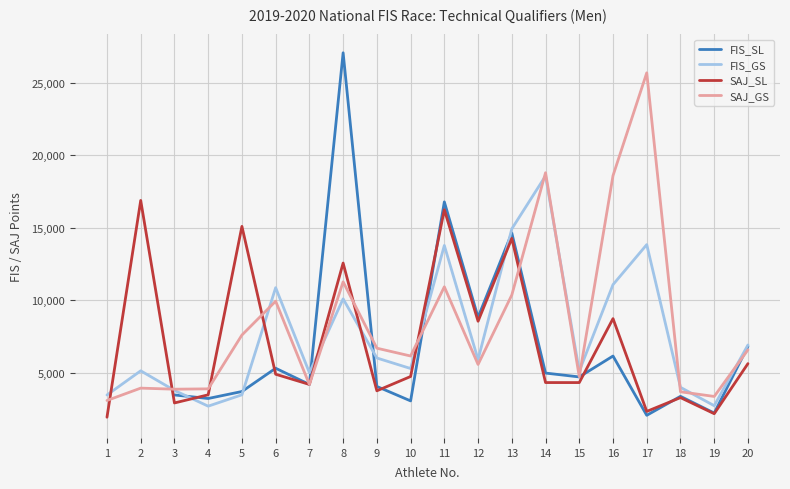

Is it true that SAJ_GS equals 2134 at 10?

False